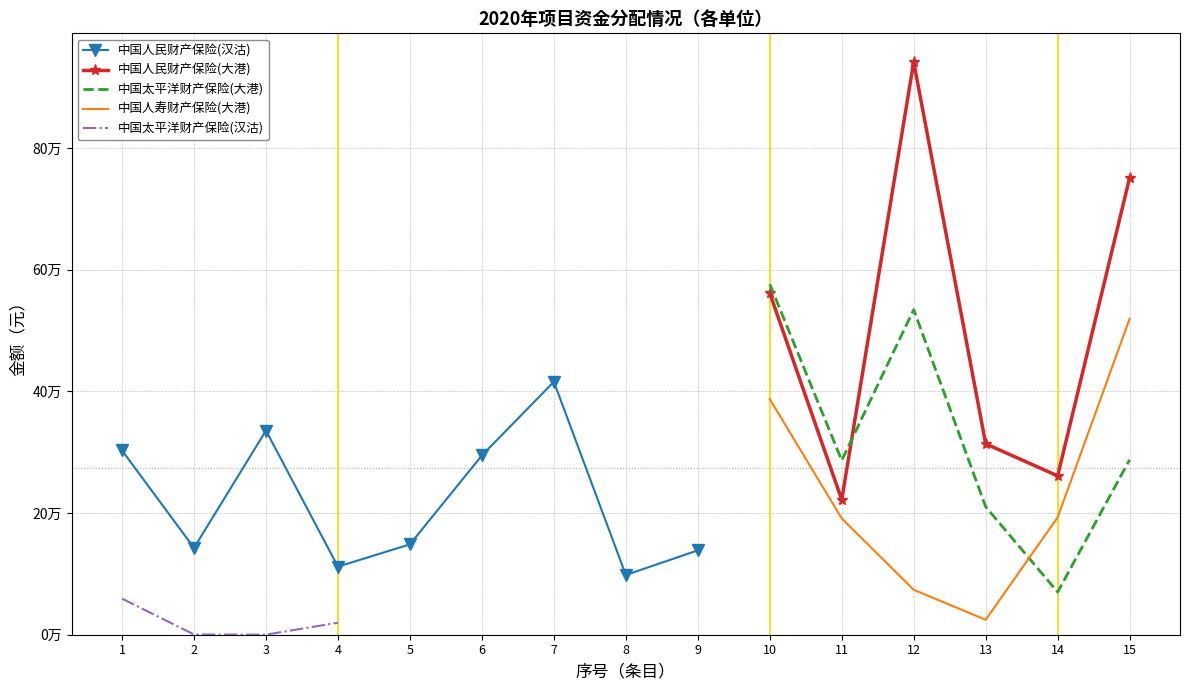

How many values in the 中国太平洋财产保险(大港) series exceed 0?

6